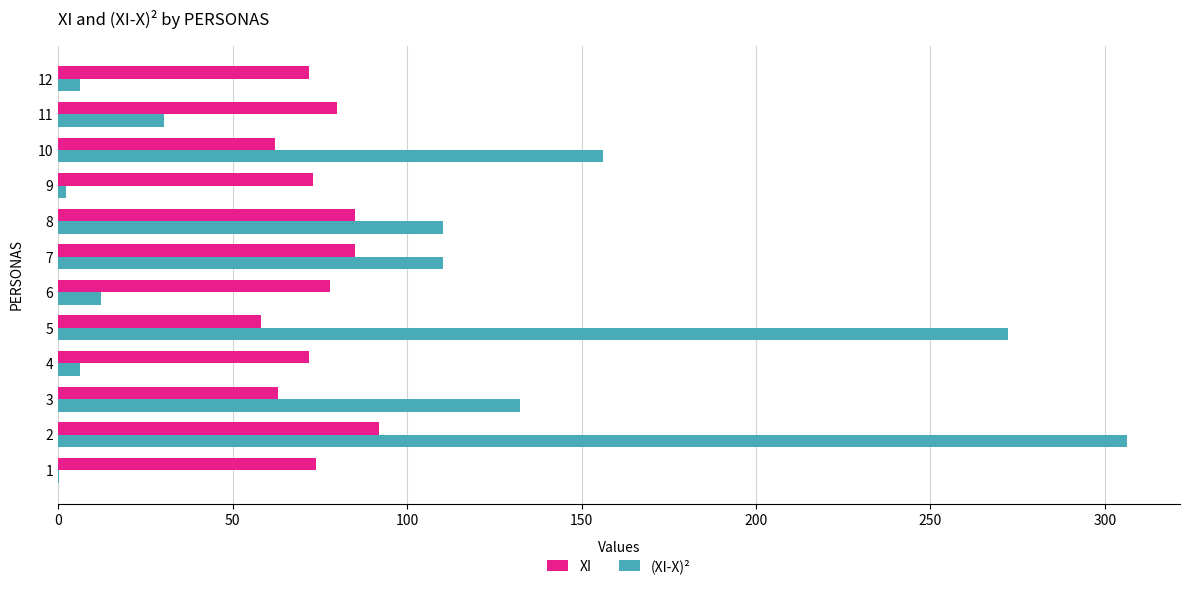

What is the average value of the XI series?

74.5